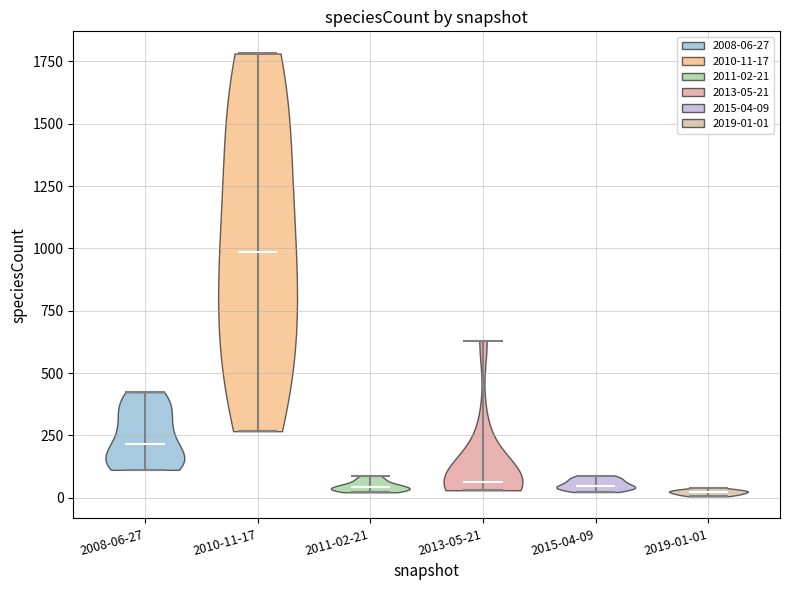

Reading left to right, read every violin against the y-axis: where its median line is, and the lowest and highest points it reaches. The values are not printed on the chart, so give them approximately, as read against the axis.

2008-06-27: median line 200, lowest point 100, highest point 400
2010-11-17: median line 1000, lowest point 250, highest point 1800
2011-02-21: median line 50, lowest point 0, highest point 100
2013-05-21: median line 50, lowest point 50, highest point 650
2015-04-09: median line 50, lowest point 0, highest point 100
2019-01-01: median line 0, lowest point 0, highest point 50